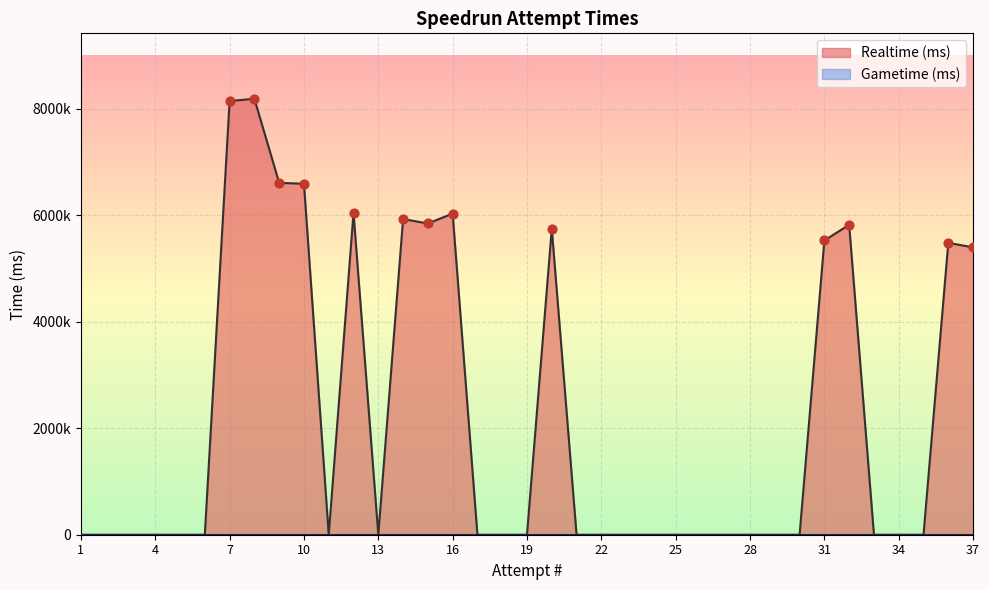

Which series has the widest spread of Y values?

Realtime (ms)